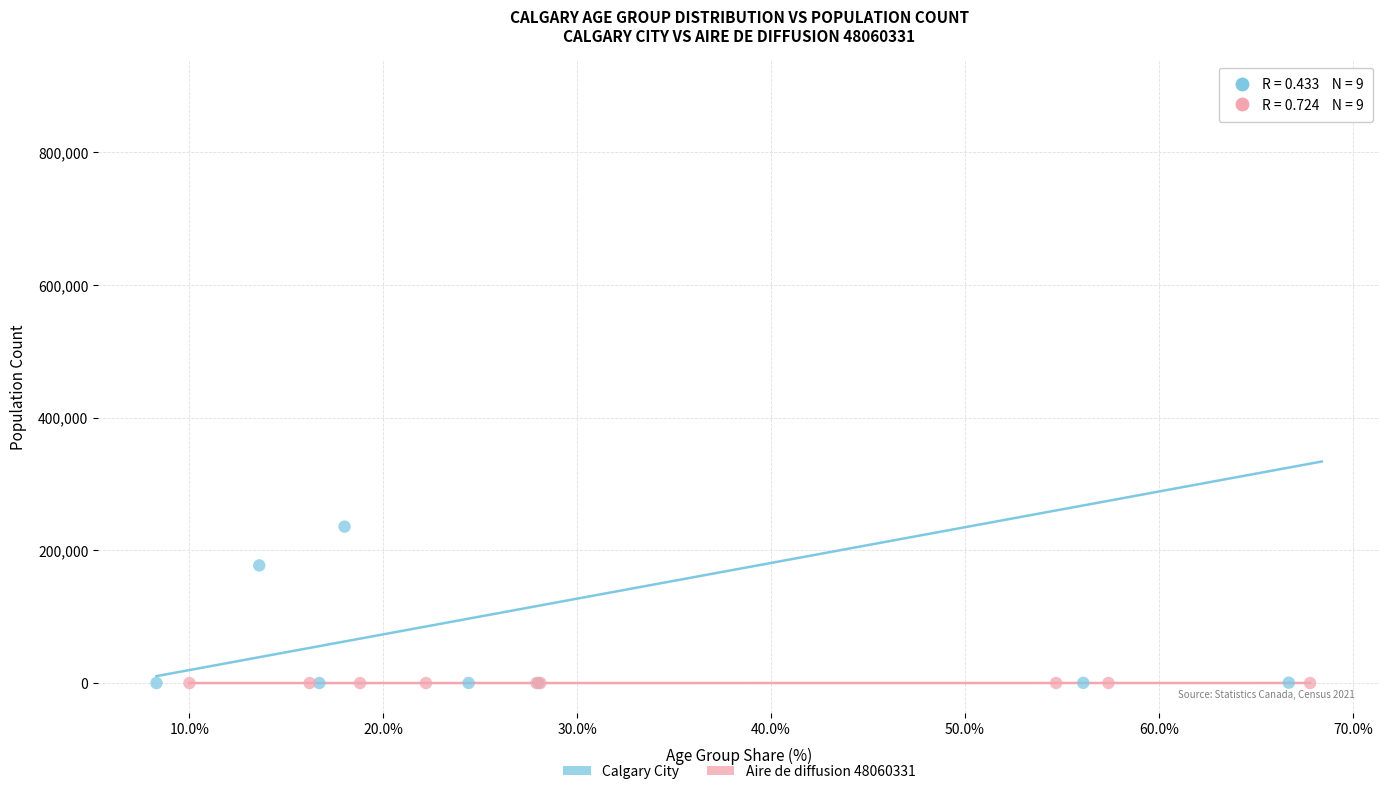

Which series reaches the maximum Y coordinate?

Calgary City